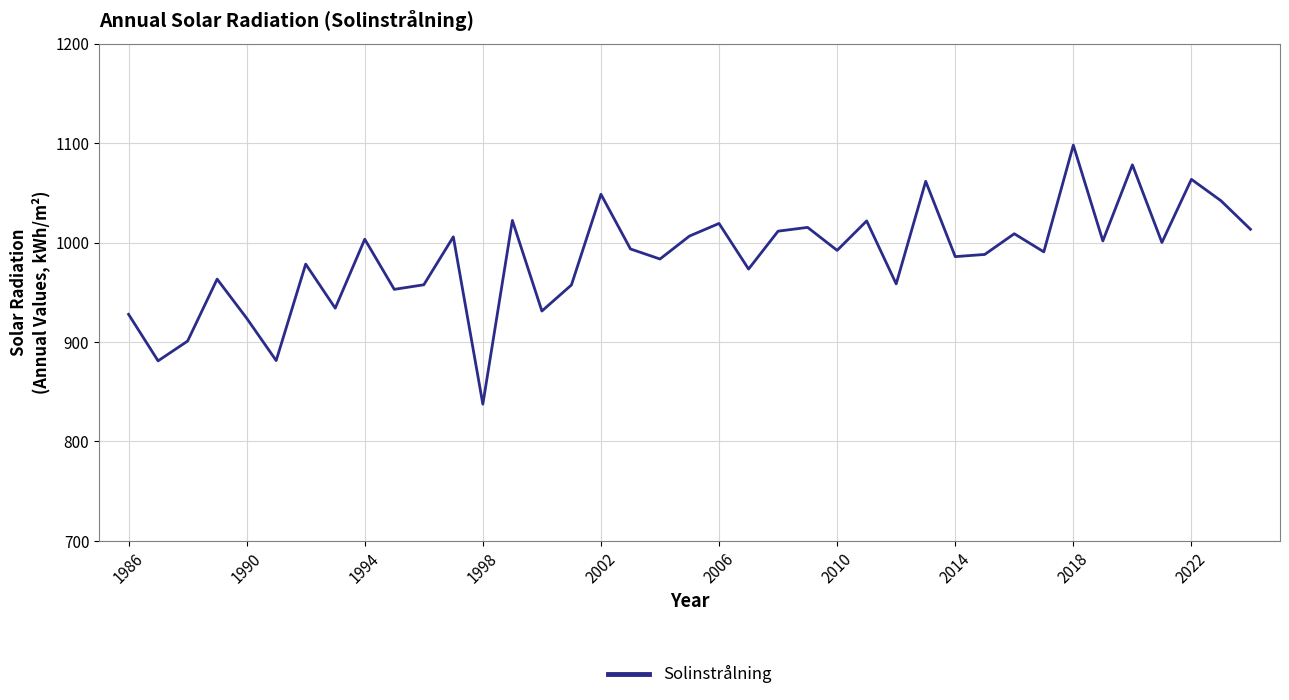

What is the difference between the maximum and minimum values?

260.4